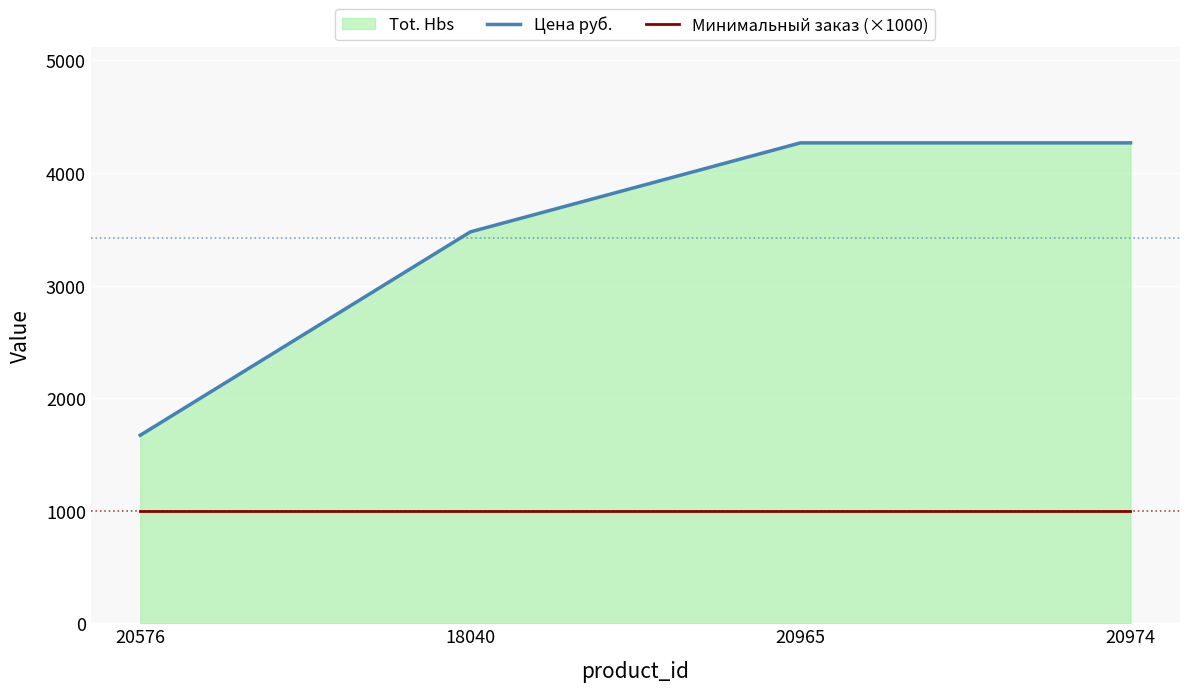

Reading left to right, transcribe all the data shown in this chart.

Цена руб.: 20576=1670.0	18040=3476.2	20965=4267.0	20974=4267.0
Минимальный заказ (×1000): 20576=1000.0	18040=1000.0	20965=1000.0	20974=1000.0